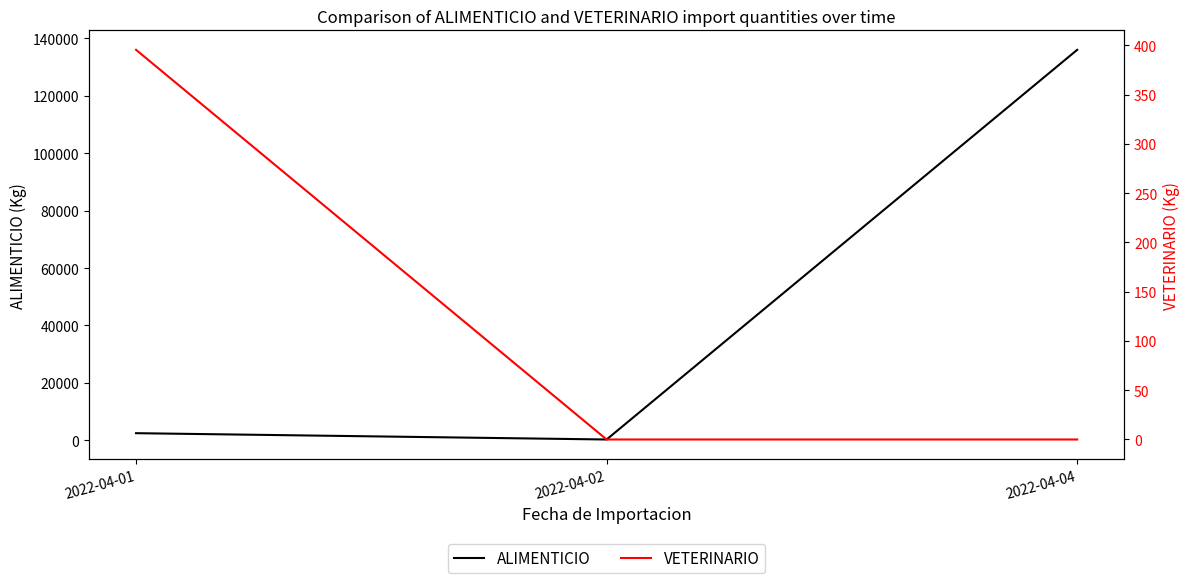

Reading left to right, list all the values displayed in this chart.

ALIMENTICIO: 2022-04-01=2440.0	2022-04-02=238.0	2022-04-04=136039.2
VETERINARIO: 2022-04-01=395.4	2022-04-02=0.0	2022-04-04=0.0